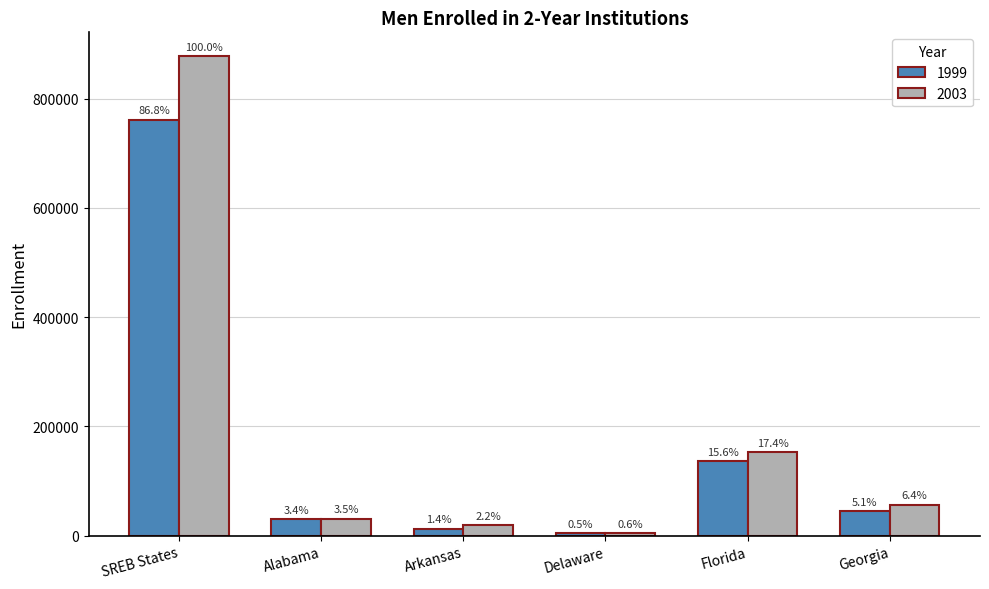

Is the value of 1999 at Alabama greater than the value of 2003 at Delaware?

Yes